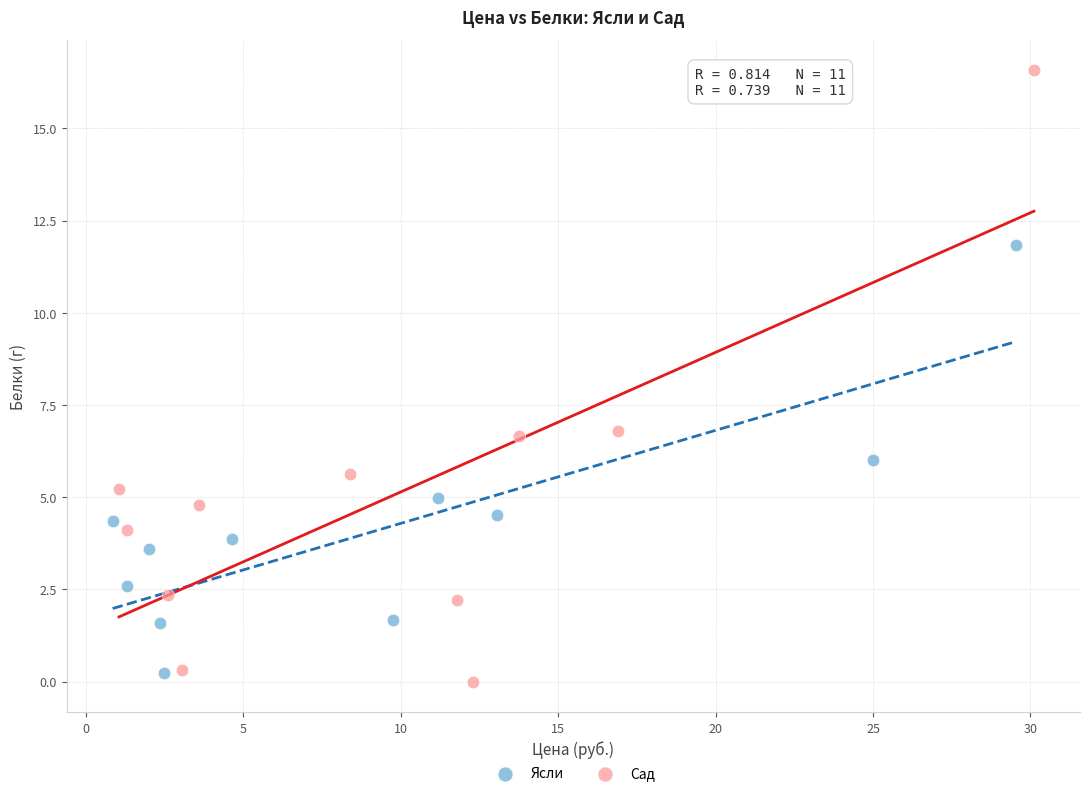

Which series has the largest Y range (max minus min)?

Сад